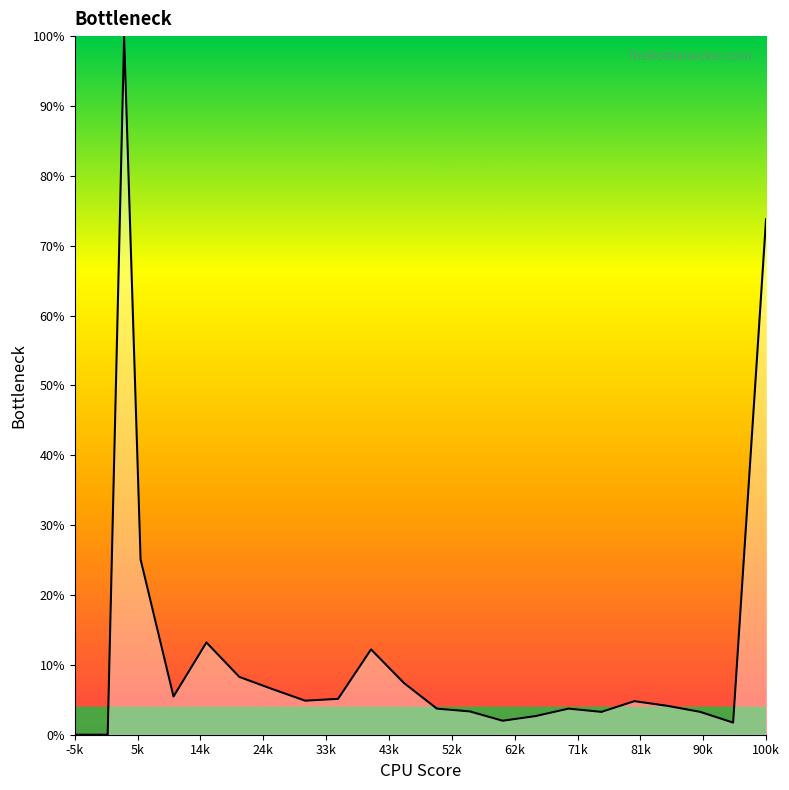

What is the difference between the maximum and minimum values?

100.0